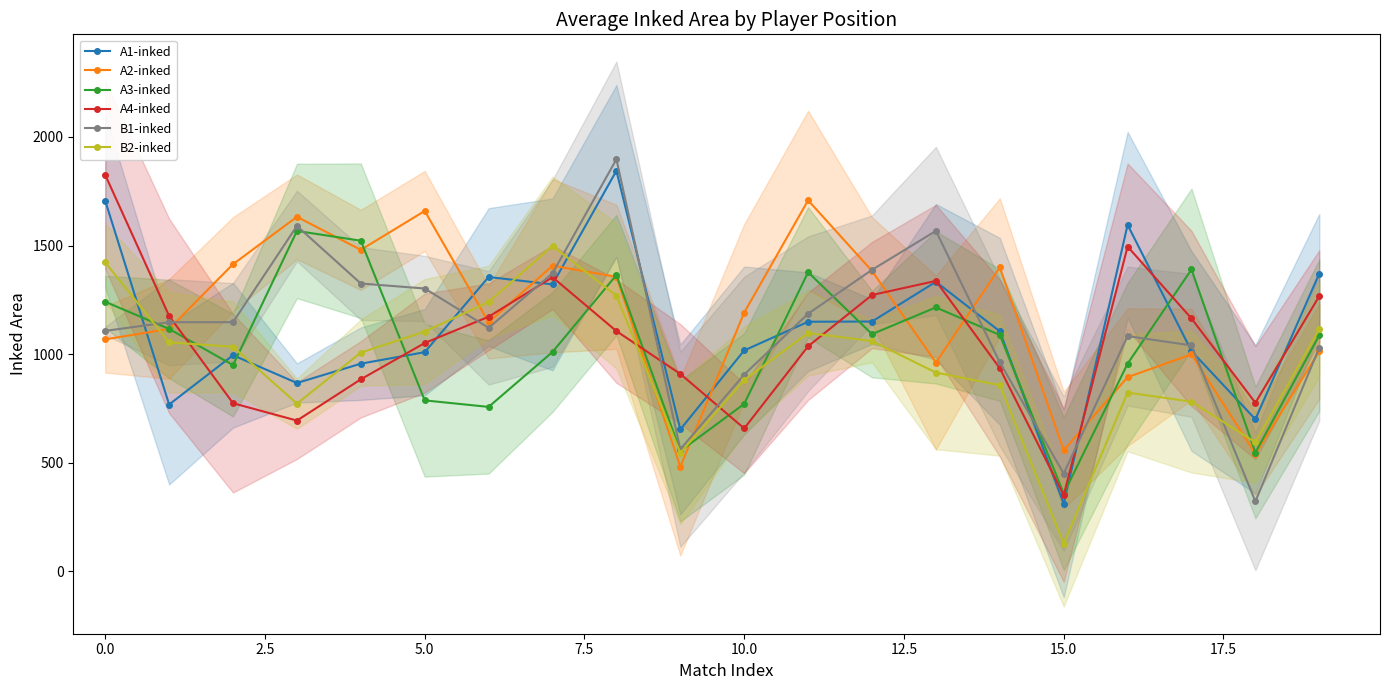

True or false: B1-inked has more than 0 interior local peaks.

True